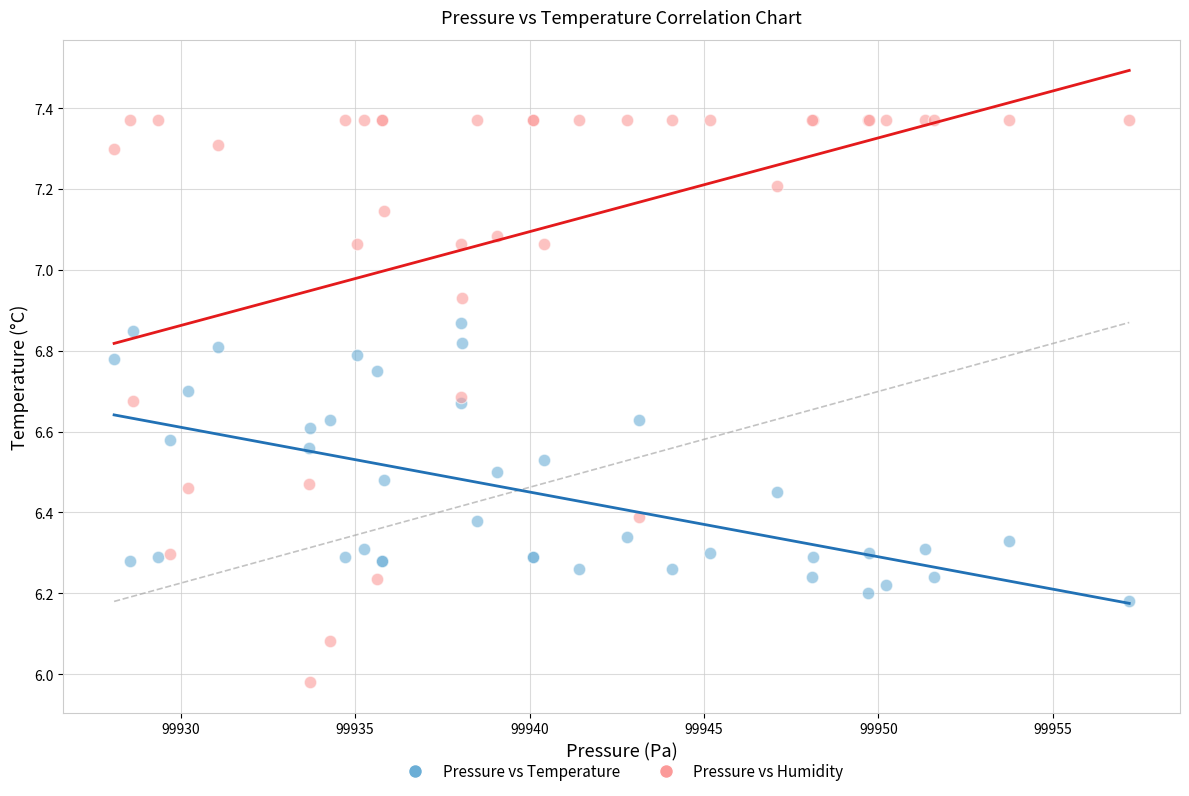

What is the X range (max minus min) for the scatter plot?

29.1